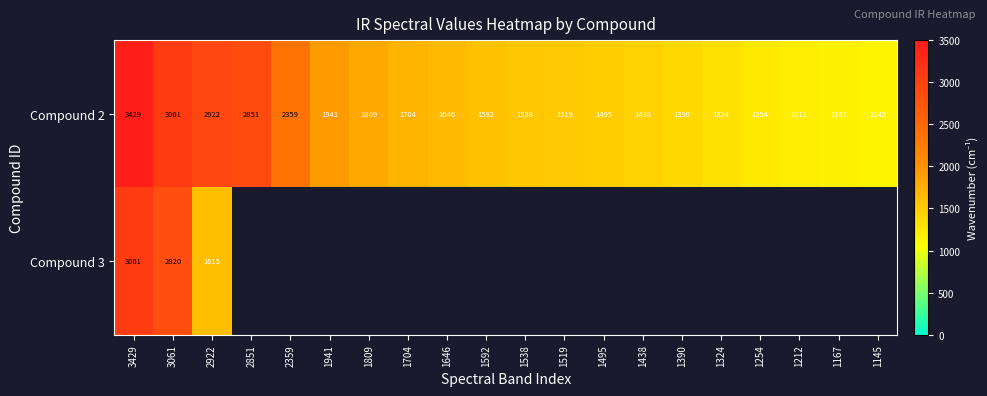

What is the average value of the Compound 2 series?

1840